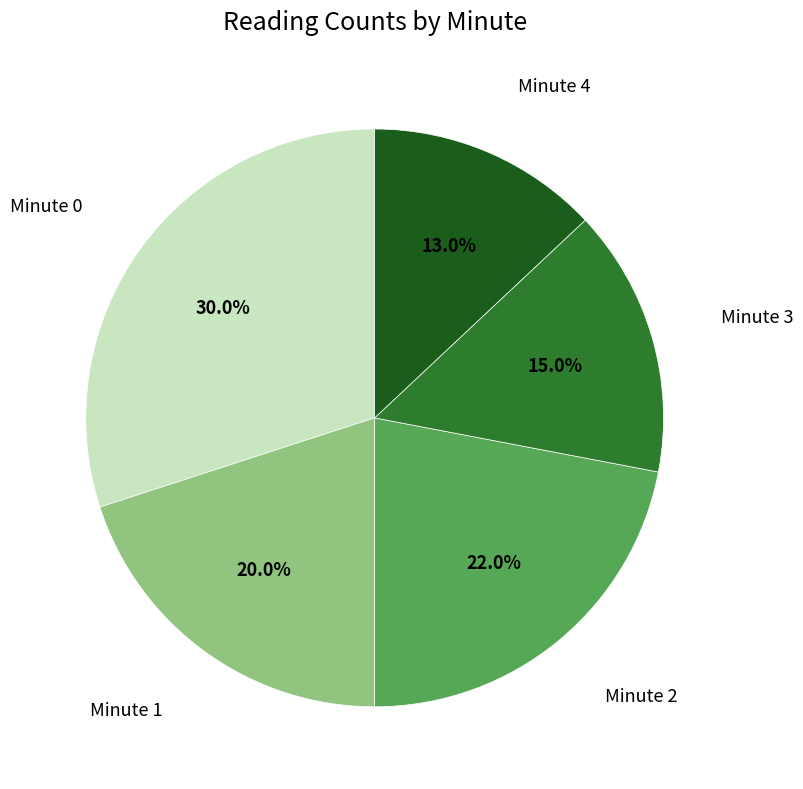

How many slices are in this pie chart?

5